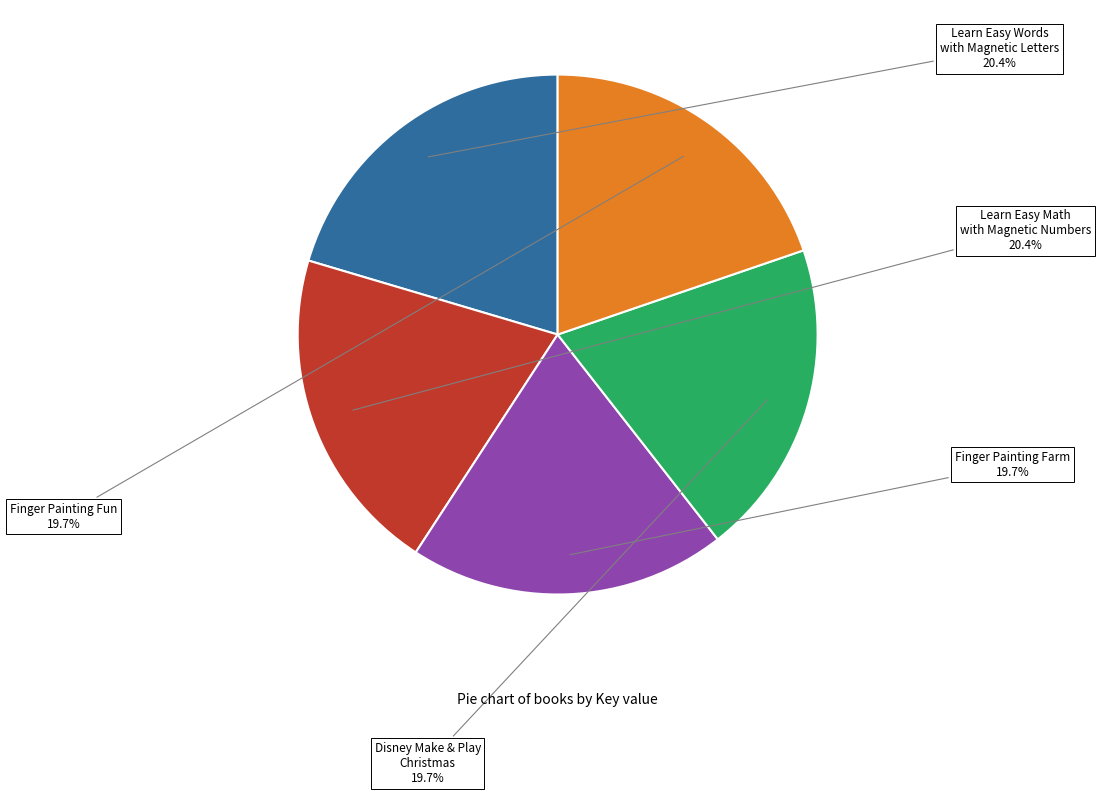

Is Finger Painting Farm the majority of the pie?

No